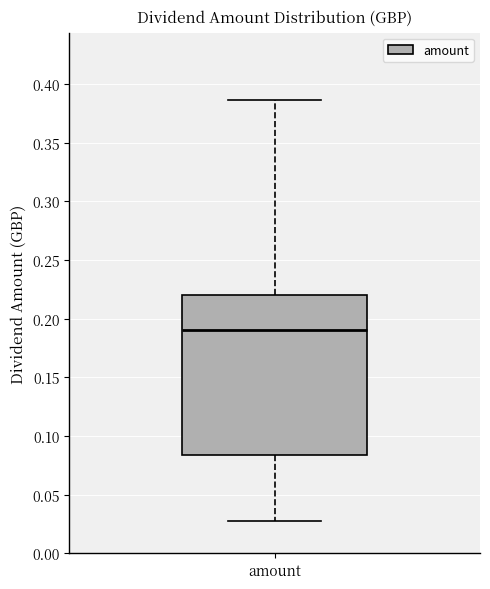

Transcribe this box plot: give where the median line is, the range the box spans, and where the two whiskers end, as read against the y-axis. The values are not printed on the chart, so give them approximately, as read against the axis.

median 0.190, box 0.085 to 0.220, whiskers 0.025 to 0.385